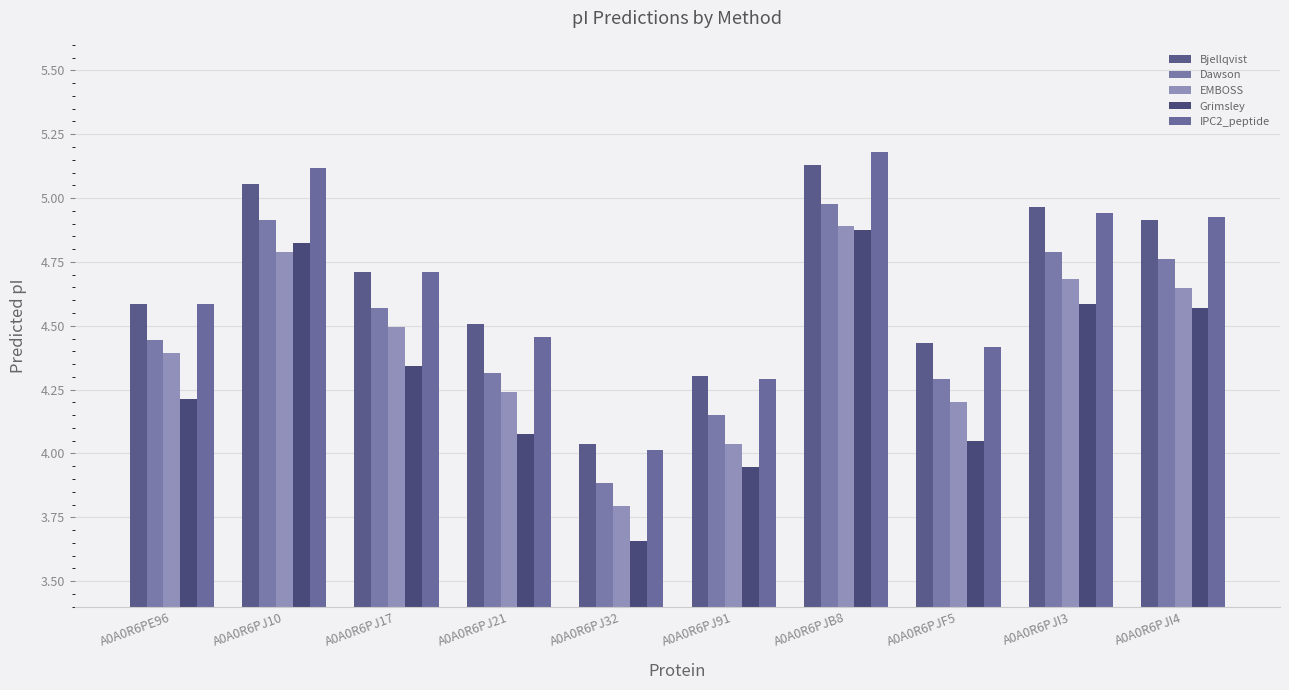

Is it true that IPC2_peptide equals 7.2 at A0A0R6PJI4?

False